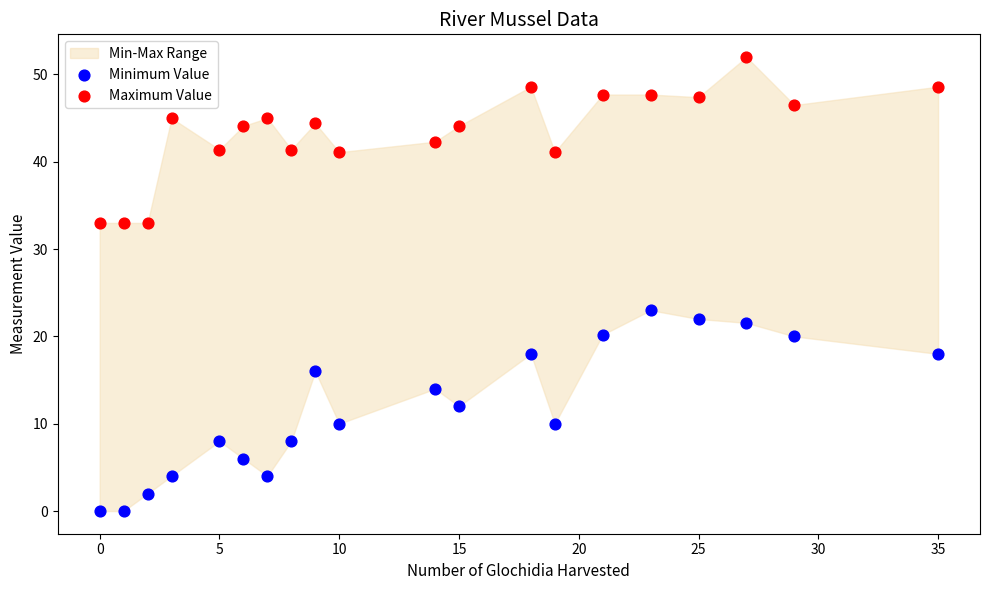

Which series contains the highest Y value?

Maximum Value